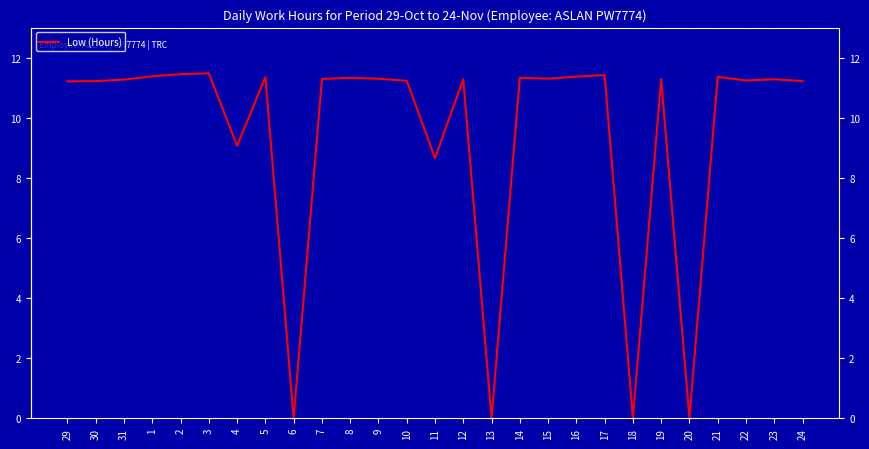

Between 20 and 21, which is larger?

21